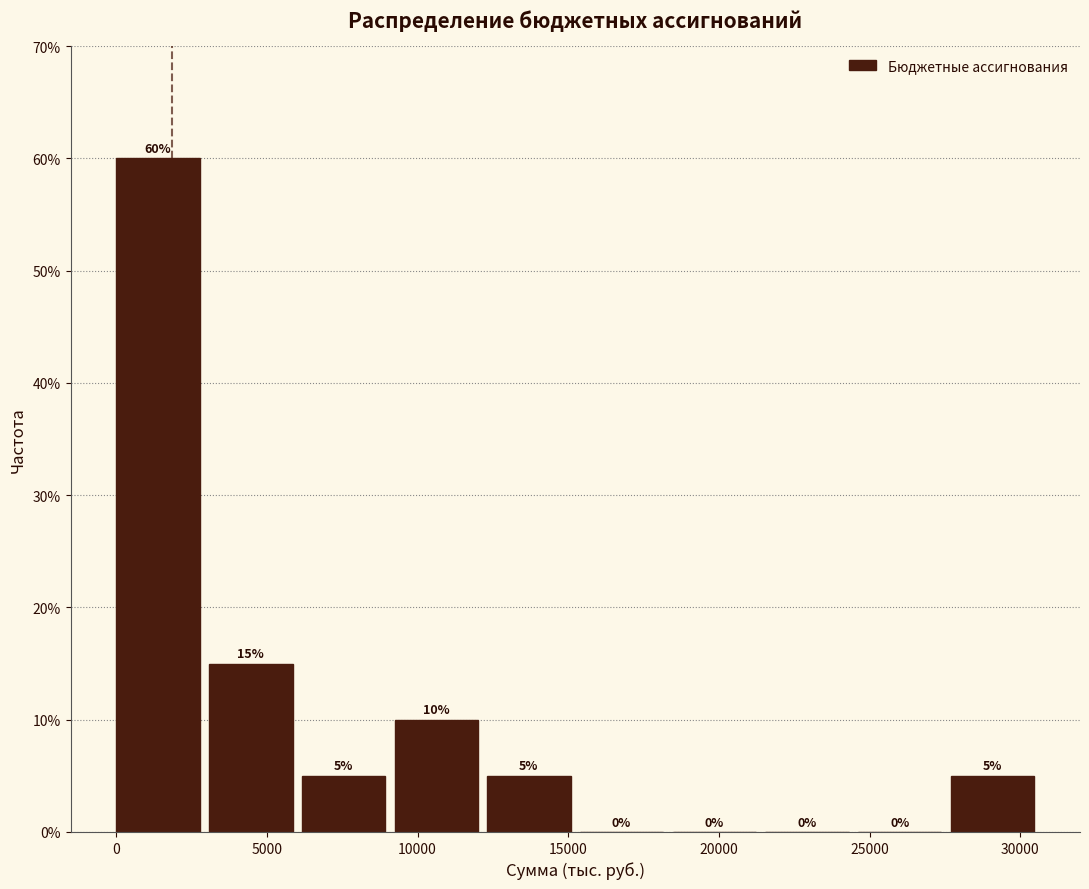

Reading left to right, transcribe this chart: for each bar, give the range it covers on the x-axis and its height. The bar edges are not printed on the chart, so give them approximately, as read against the axis.

0 to 3000: 60
3000 to 6000: 15
6000 to 9000: 5
9000 to 12500: 10
12500 to 15500: 5
15500 to 18500: 0
18500 to 21500: 0
21500 to 24500: 0
24500 to 27500: 0
27500 to 31000: 5